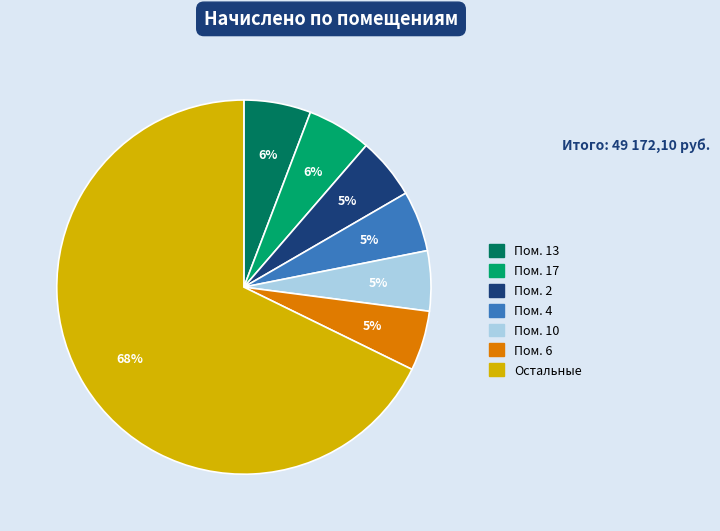

How many slices are in this pie chart?

7